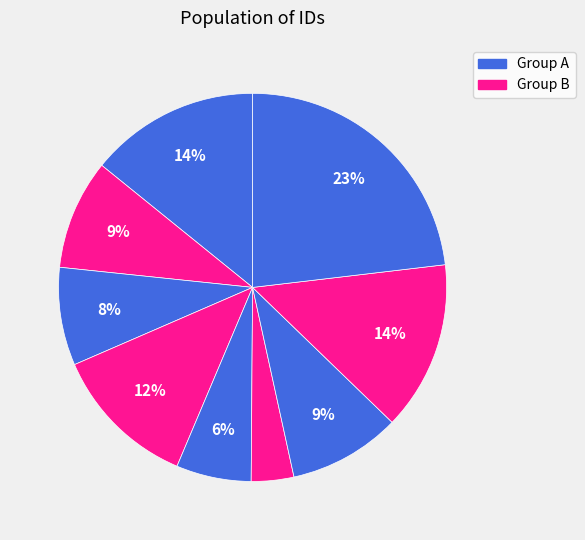

Is მიხეილ პავლეს ძე ორაგველიძე the majority of the pie?

No